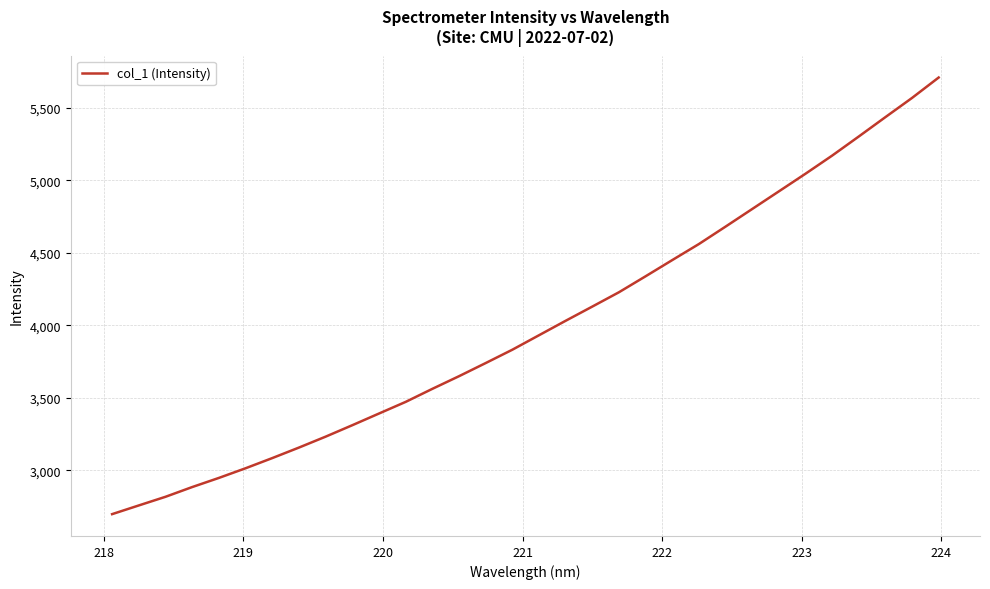

What is the greatest value displayed?

5709.7